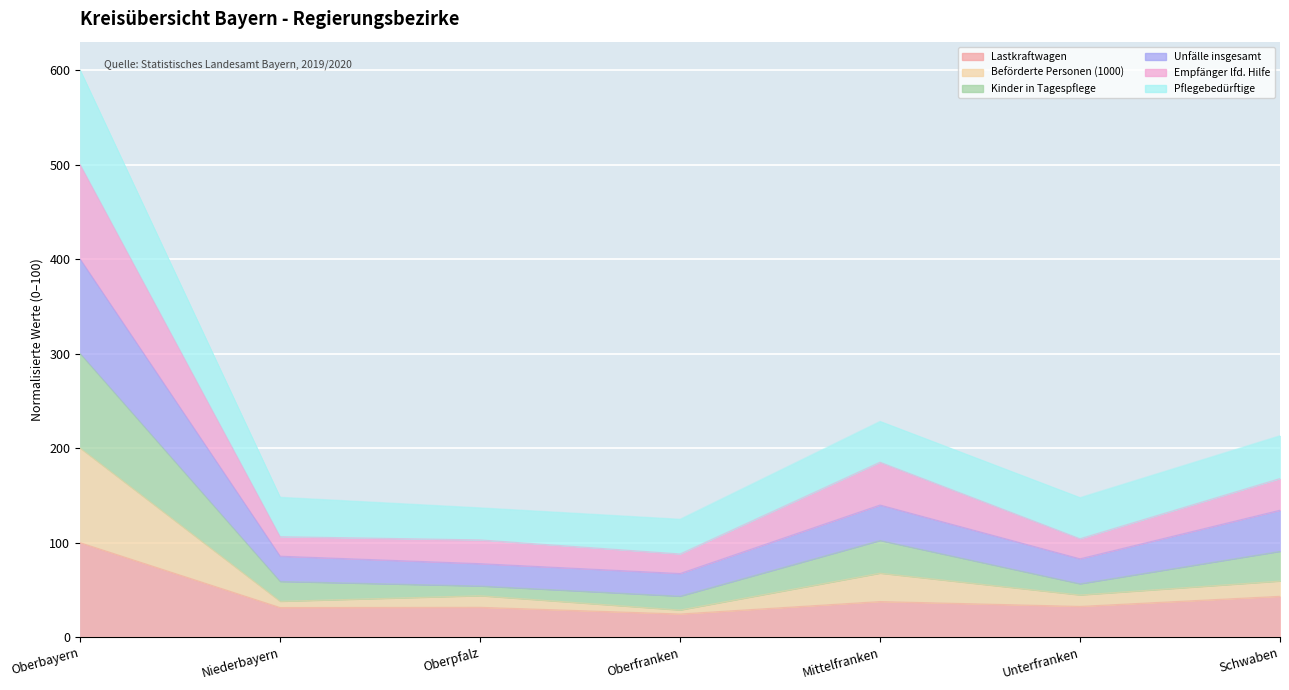

What is the maximum value shown in the chart?

600.0